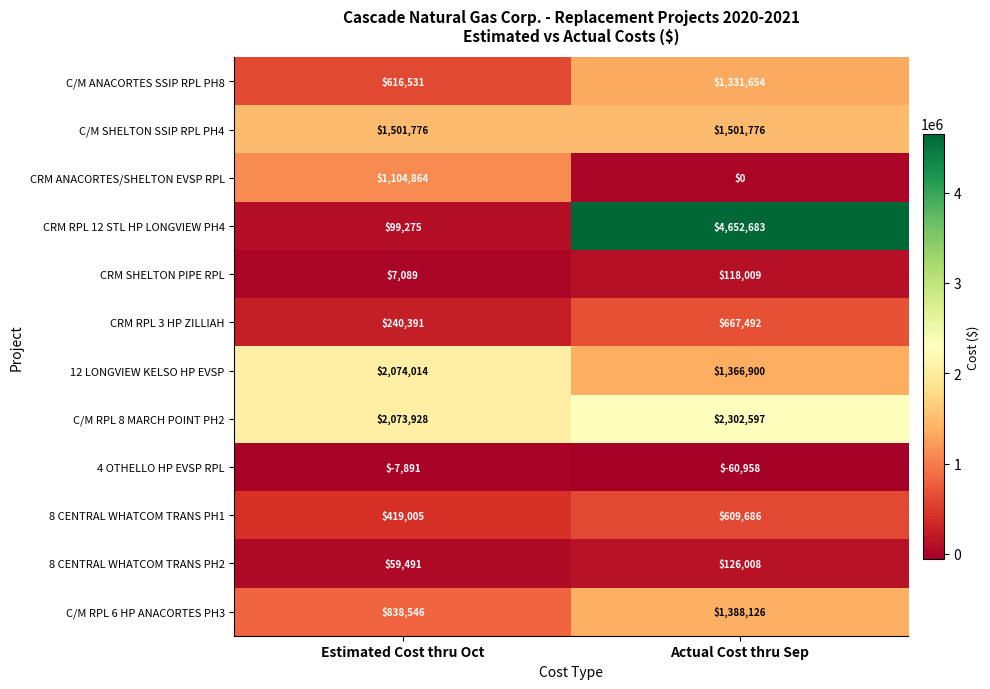

Which series has the largest range (max minus min)?

CRM RPL 12 STL HP LONGVIEW PH4